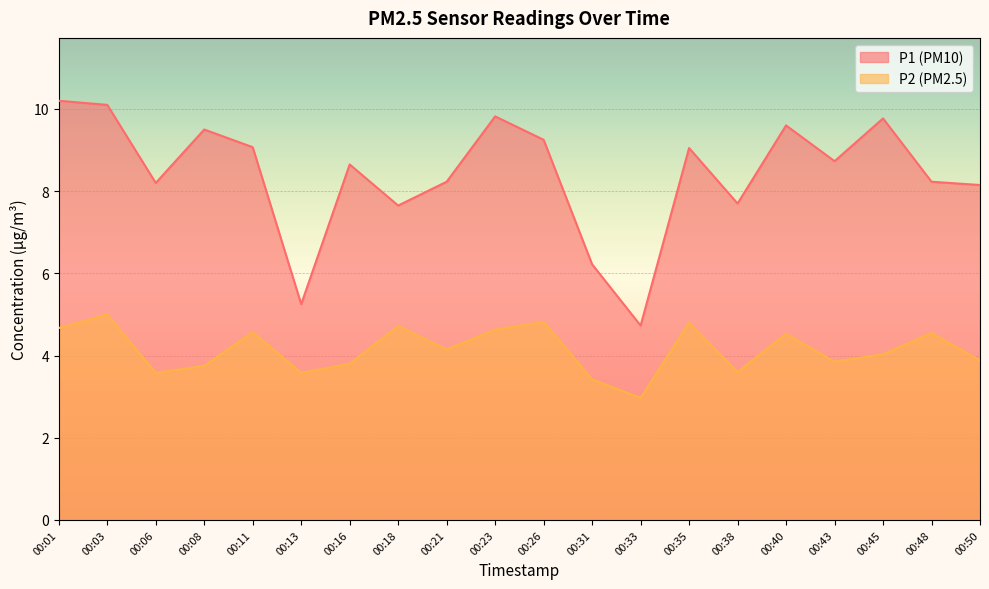

What is the value of the P1 point at the 17th from the left?

8.7